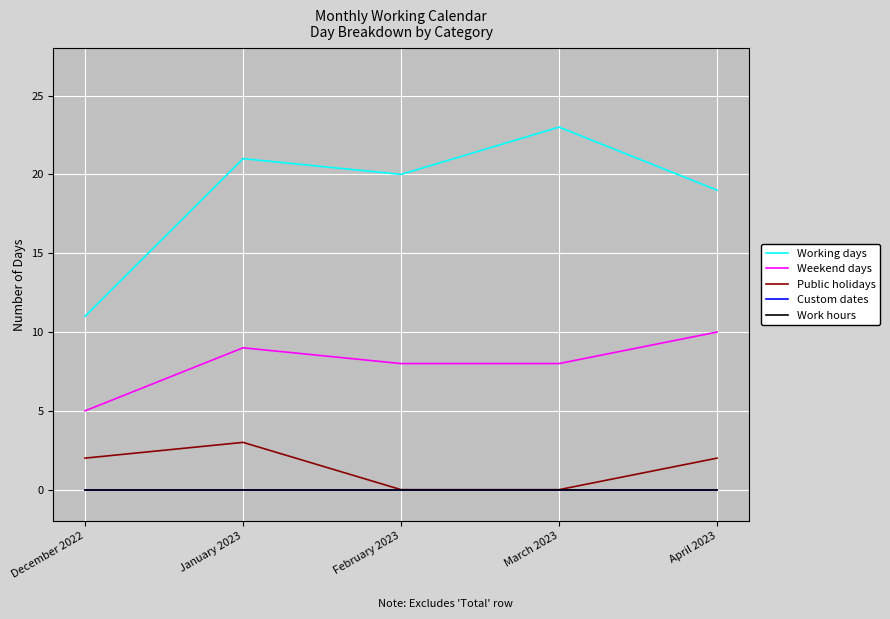

Does the chart display data point markers on the line(s)?

No